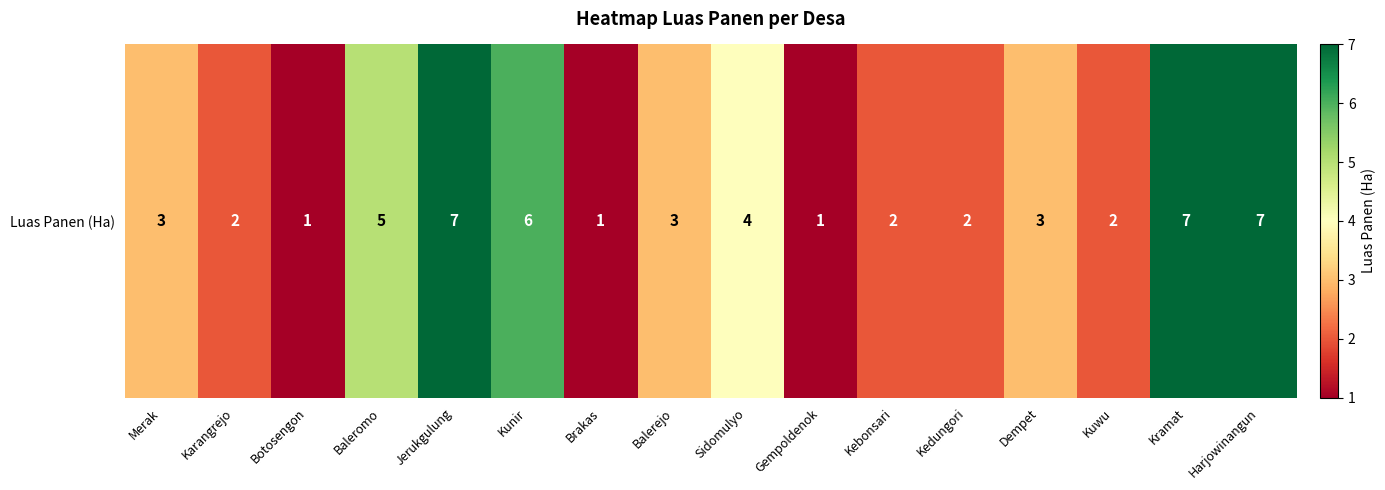

How many values are between 2 and 6?

10